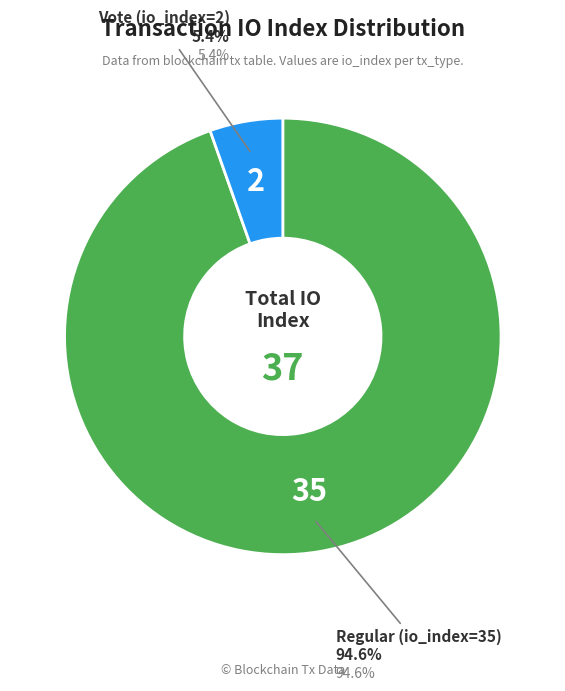

To the nearest percent, what is the combined percentage of Regular (io_index=35) and Vote (io_index=2)?

100%